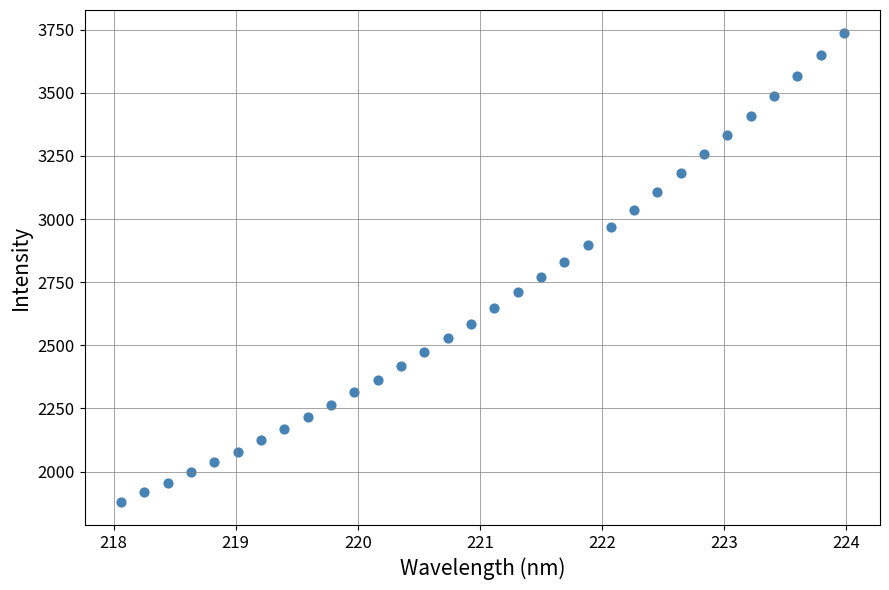

What is the range of Y values (max minus min)?

1854.4